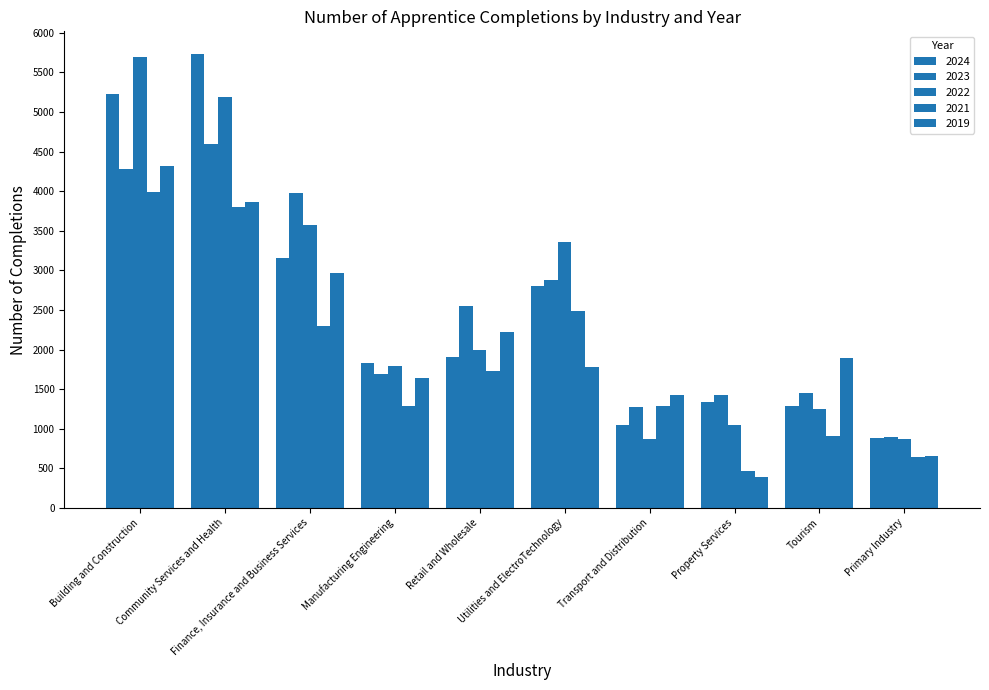

Reading right to left, extract all data points from this chart.

2024: 884	1291	1342	1052	2802	1902	1825	3155	5732	5231
2023: 901	1456	1431	1279	2878	2554	1695	3977	4598	4284
2022: 864	1243	1051	864	3358	1988	1789	3570	5192	5696
2021: 642	909	466	1287	2488	1723	1291	2297	3804	3984
2019: 650	1891	393	1421	1781	2222	1635	2966	3867	4315